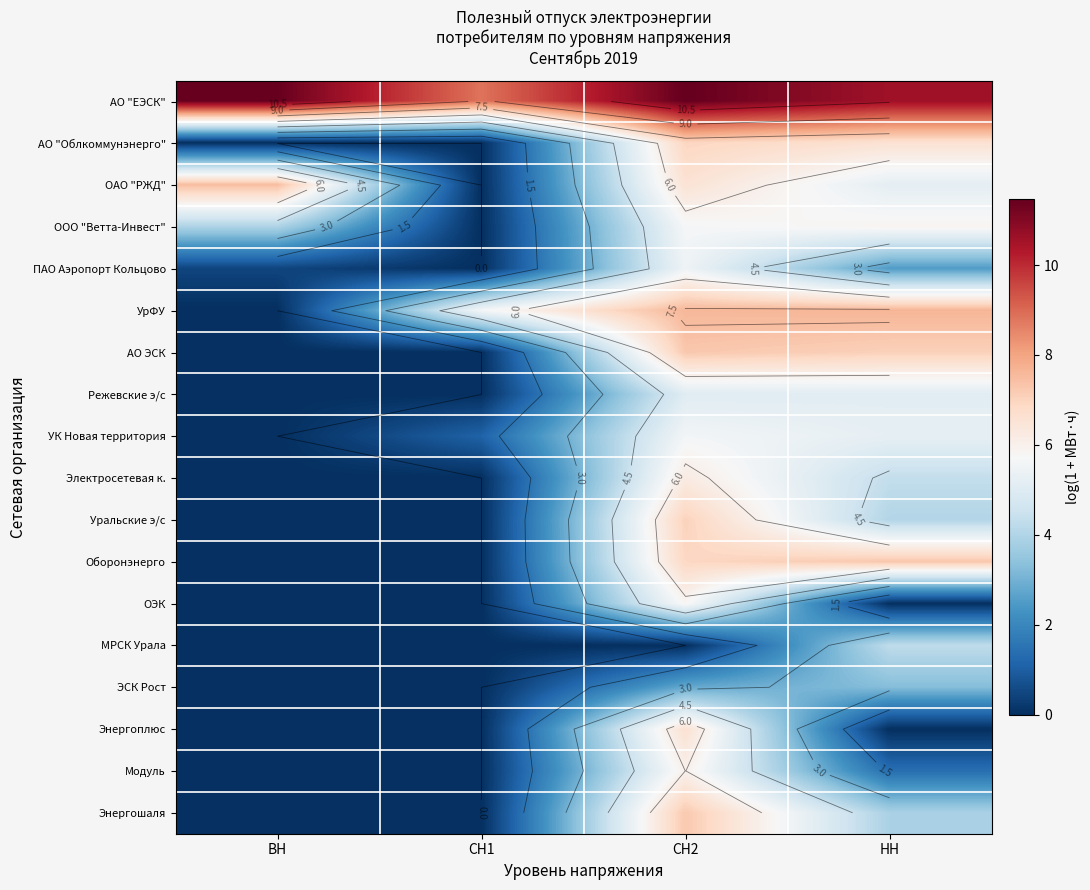

Count the number of categories in the chart.

4